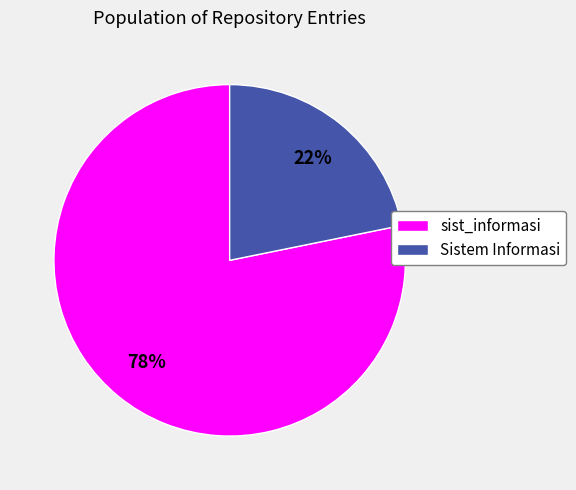

Is there any slice that represents more than half of the pie?

Yes